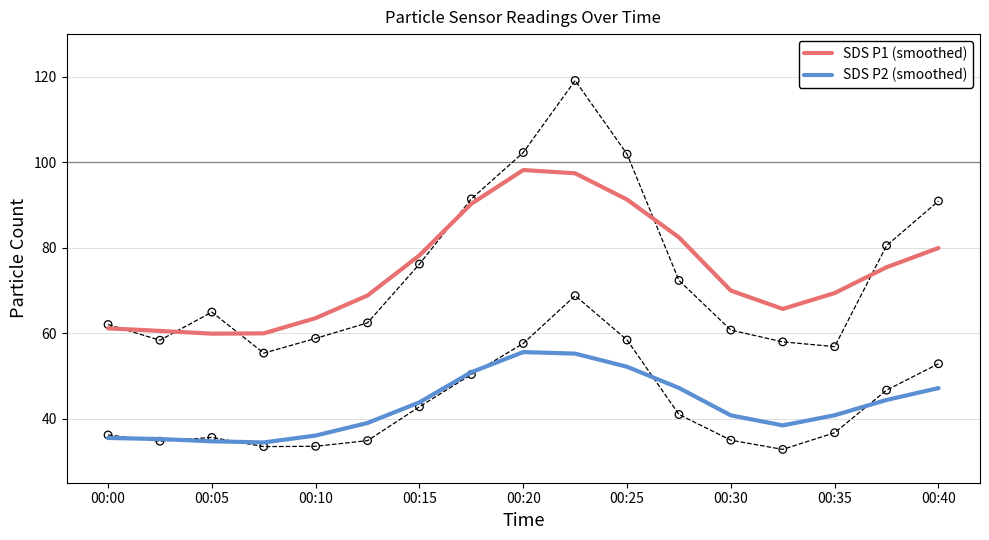

Is it true that SDS P2 (smoothed) equals 38.7 at 00:20?

False